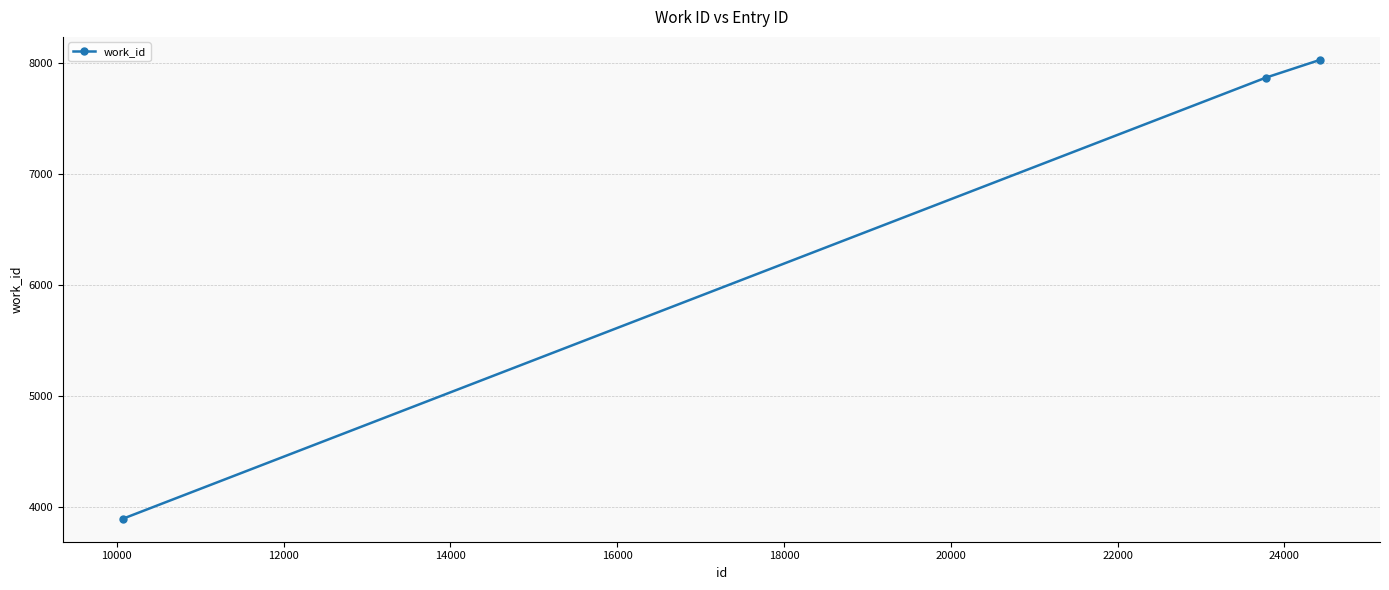

What is the minimum value shown in the chart?

3895